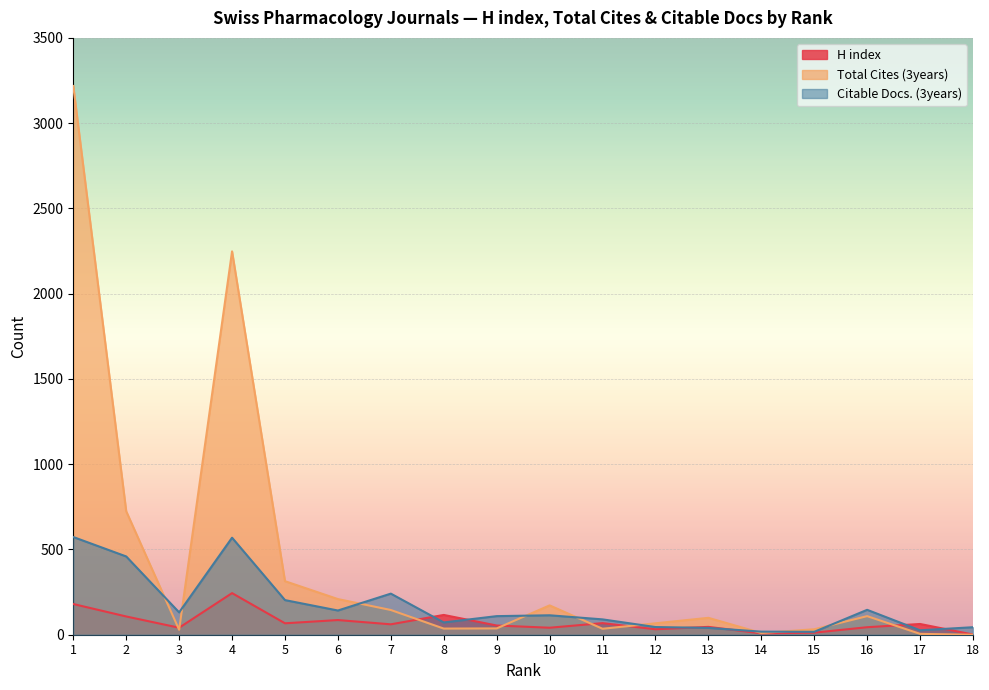

How many lines are shown in the chart?

3